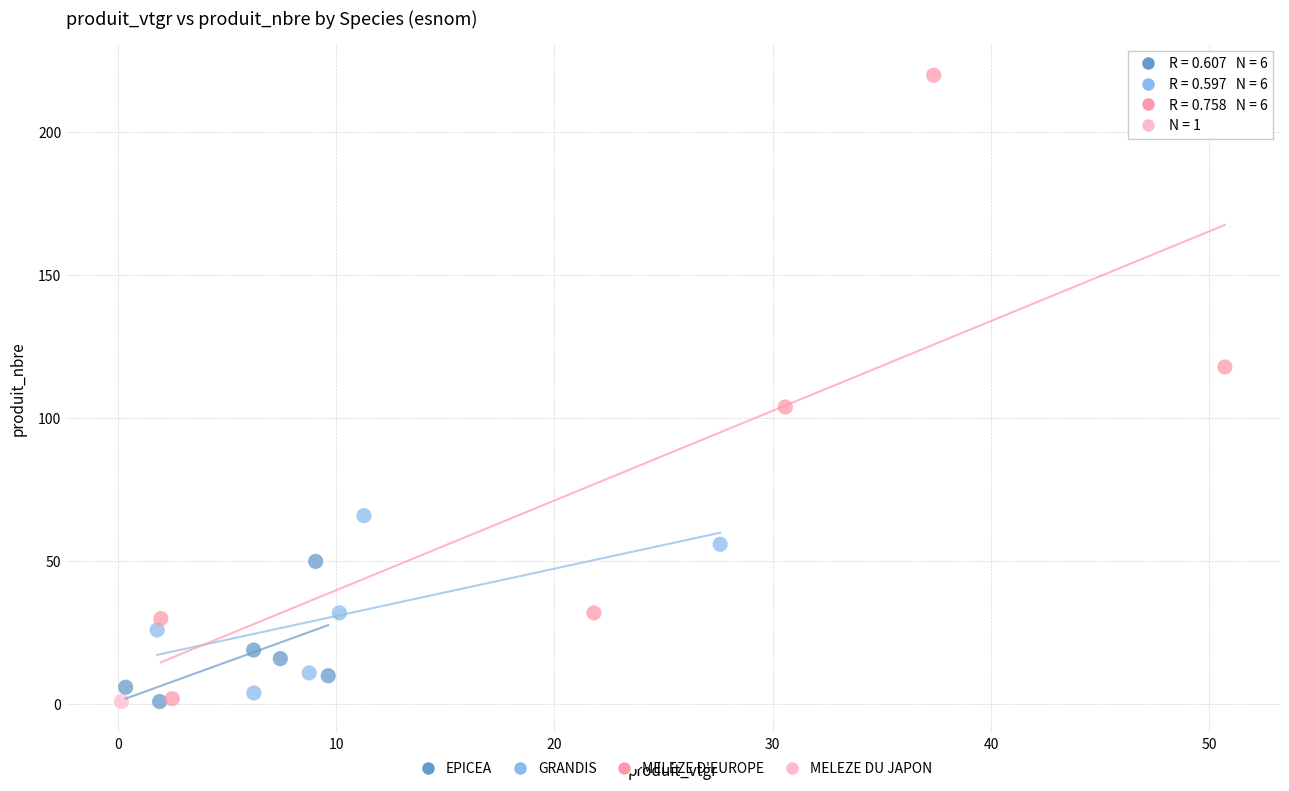

What are all the series names shown in the legend?

EPICEA, GRANDIS, MELEZE D'EUROPE, MELEZE DU JAPON